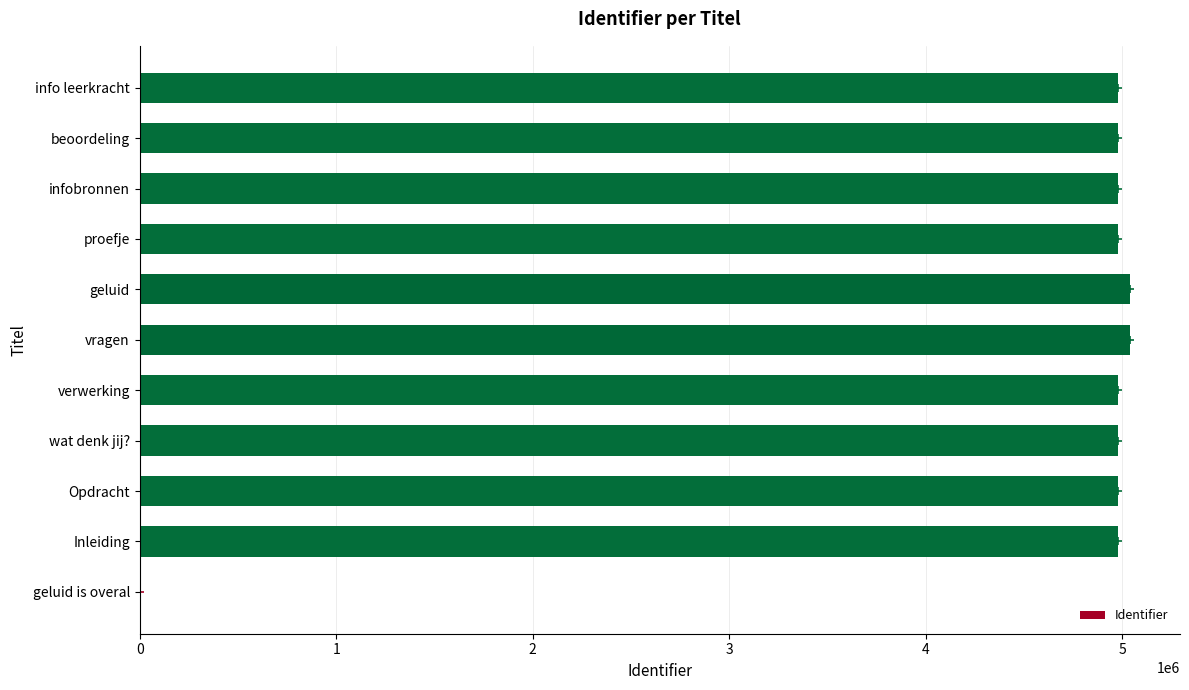

The value at geluid is 8188473. True or false?

False